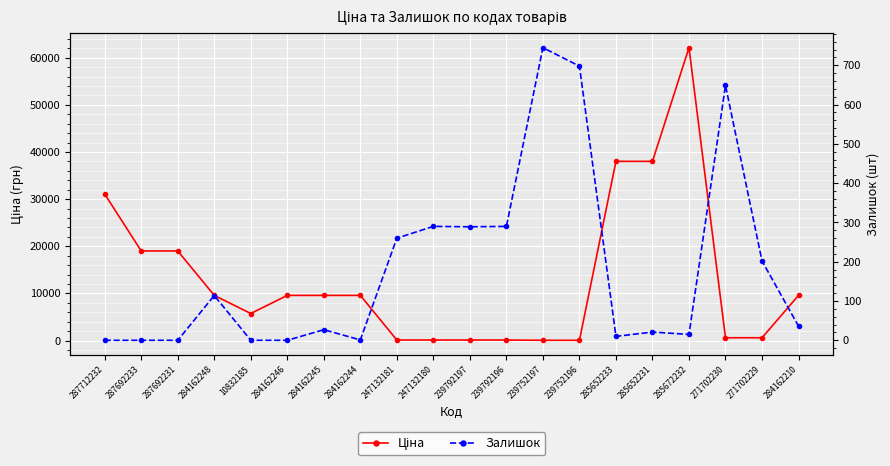

Where is Ціна nearest to the value 31087?

287712232